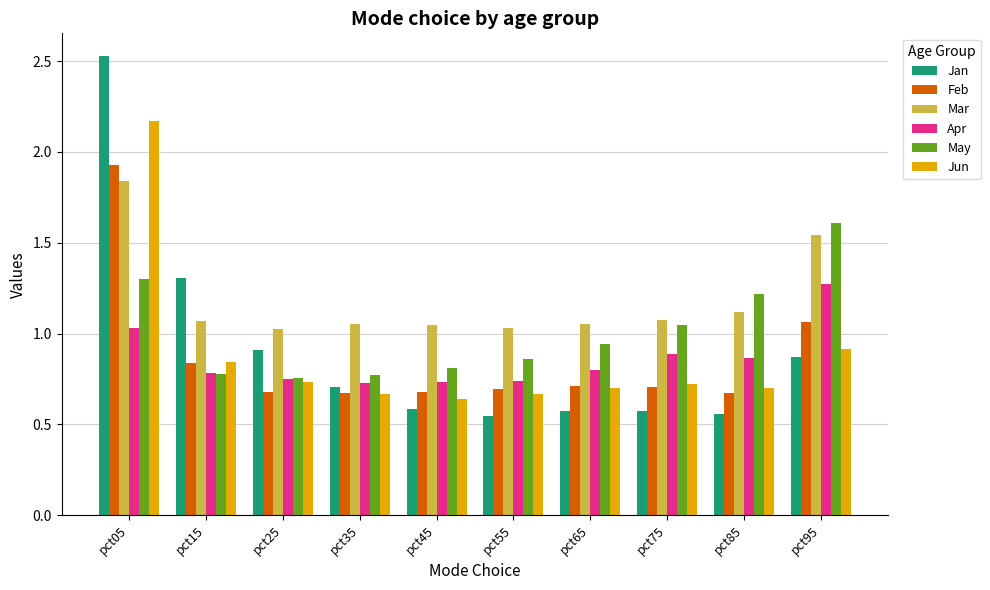

What is the maximum value for Jan?

2.5